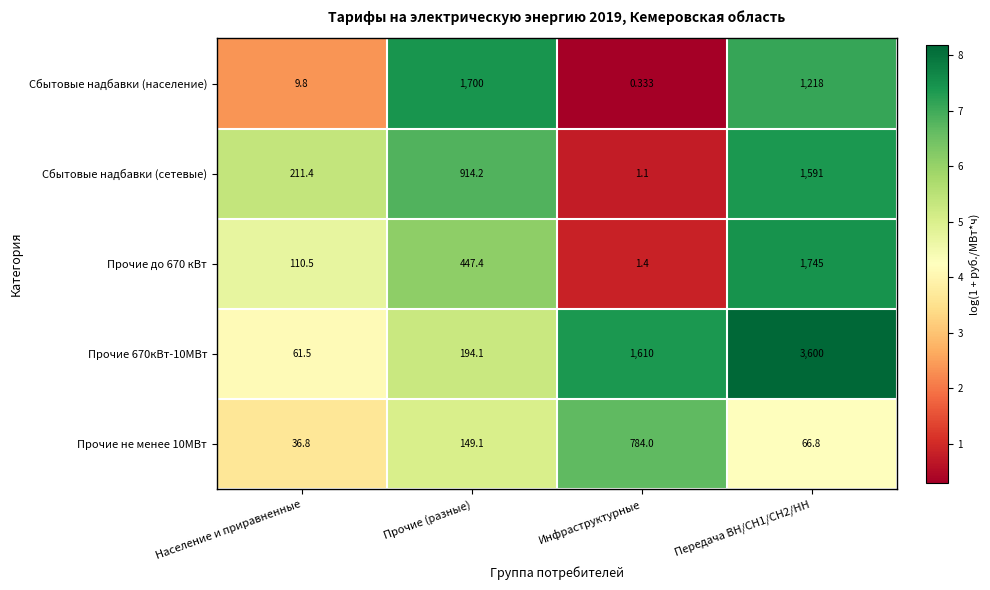

List the series in order of their peak value, highest first.

Прочие 670кВт-10МВт, Прочие до 670 кВт, Сбытовые надбавки (население), Сбытовые надбавки (сетевые), Прочие не менее 10МВт